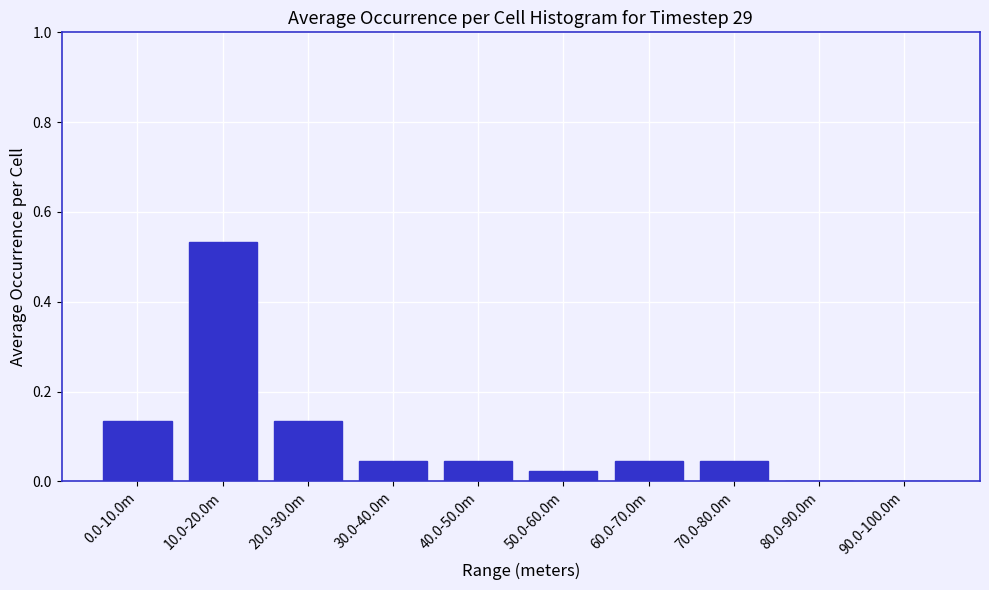

At which category does the chart reach its peak across all series?

10.0-20.0m